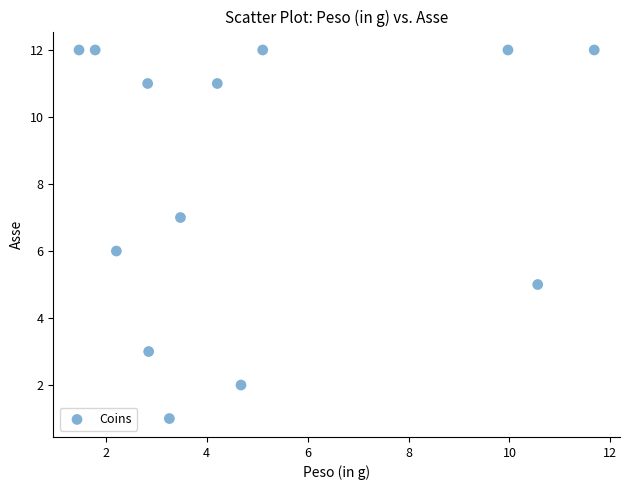

What is the range of Y values (max minus min)?

11